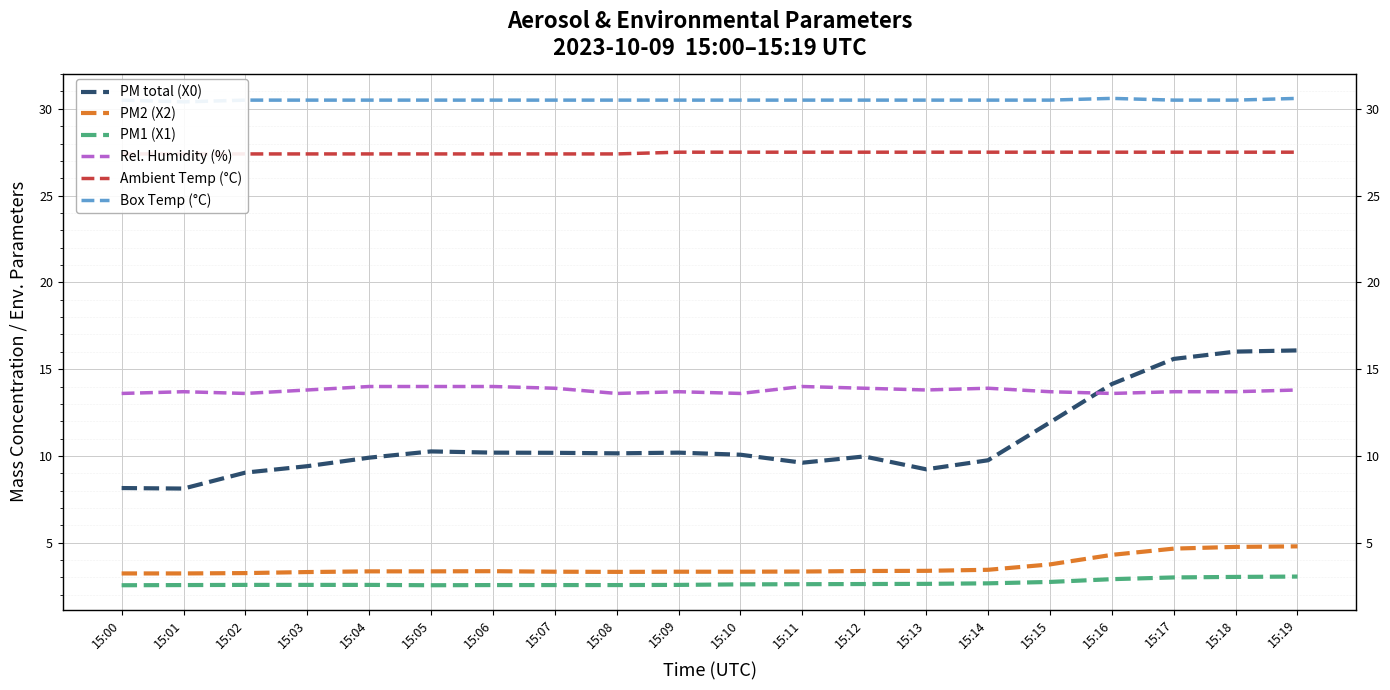

Which category has the highest value across all series?

15:16